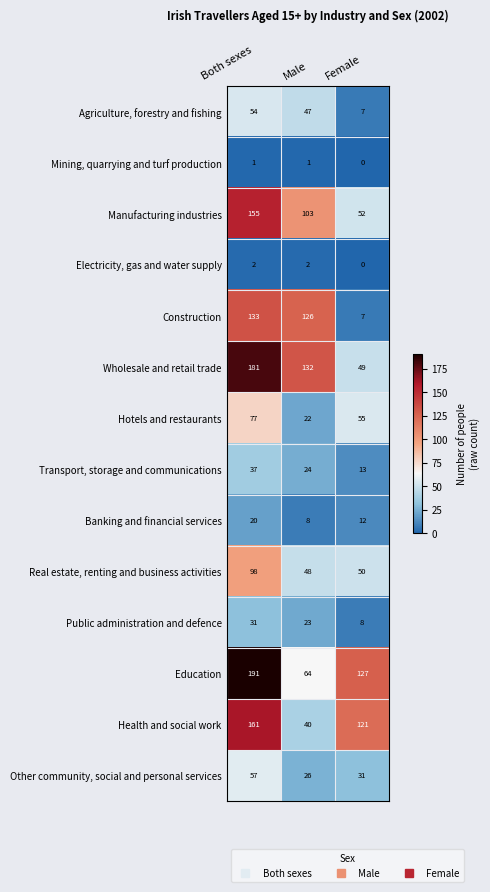

At which label does Construction reach its minimum?

Female